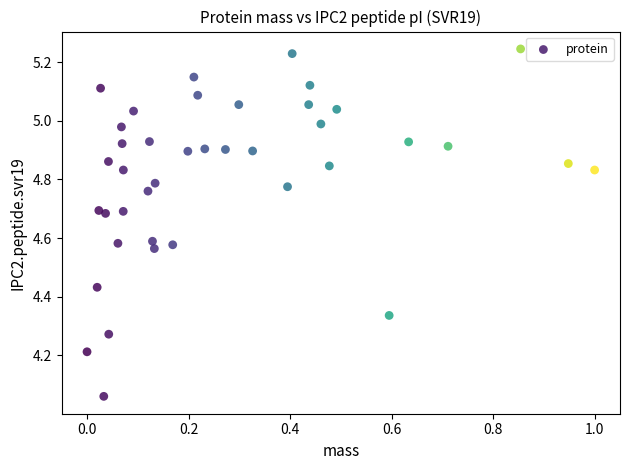

What is the range of X values (max minus min)?

1.0